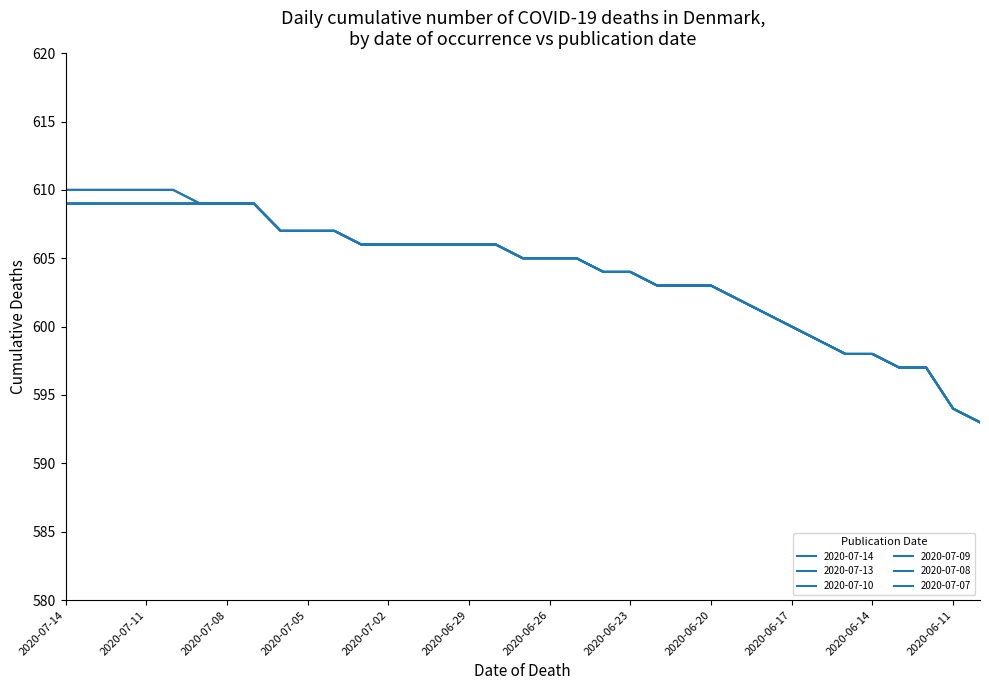

Is this an area chart (filled region under the line)?

No